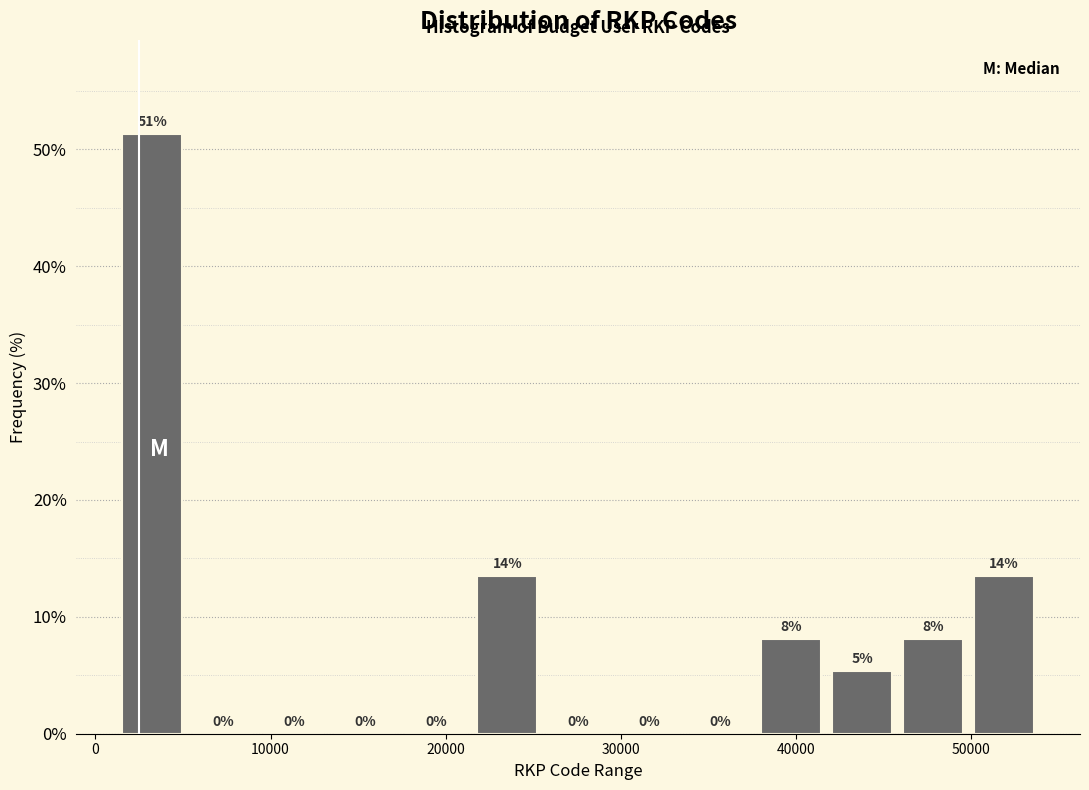

Over which range of the x-axis is the bar tallest?

1000 to 5000